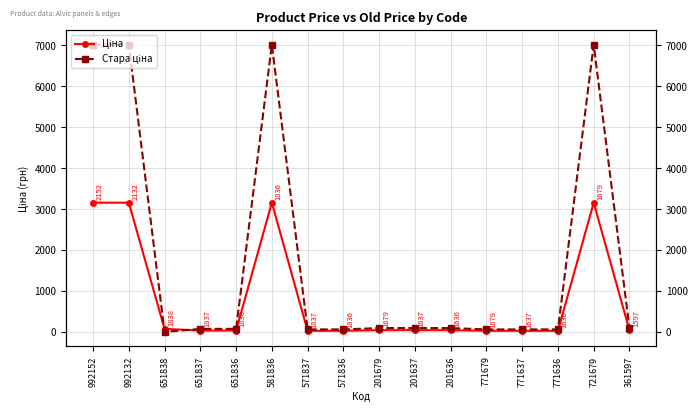

Which series has the largest total across all categories?

Стара ціна